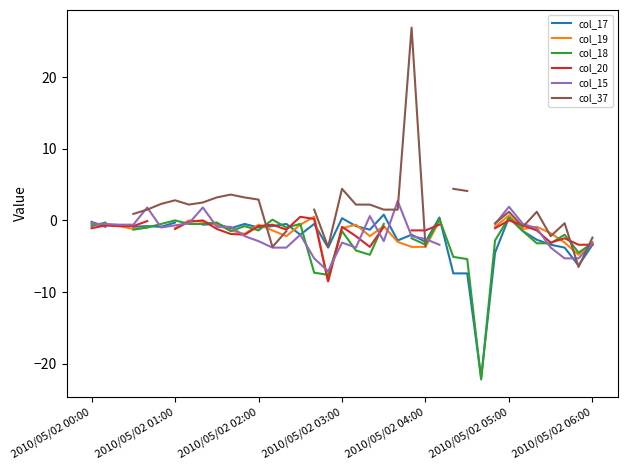

Does the chart have visible grid lines?

No